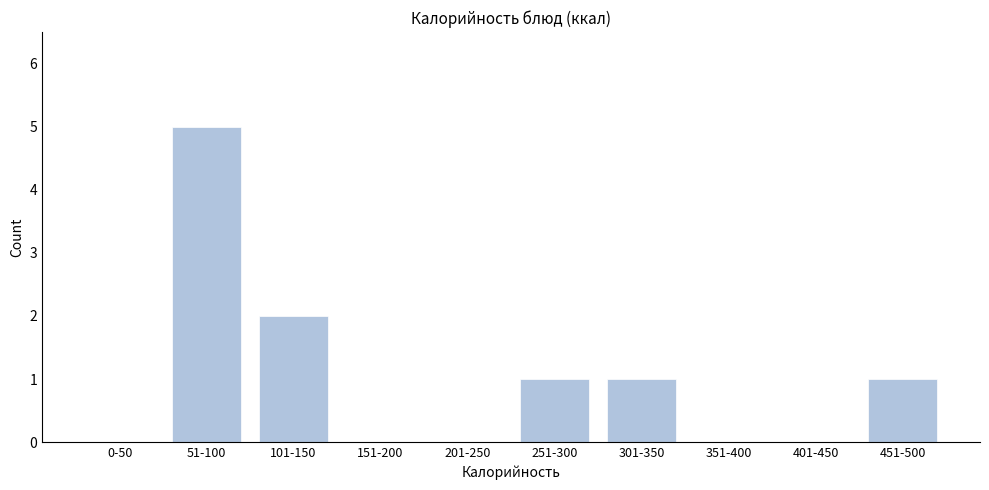

Reading right to left, list all the values displayed in this chart.

451-500=1	401-450=0	351-400=0	301-350=1	251-300=1	201-250=0	151-200=0	101-150=2	51-100=5	0-50=0